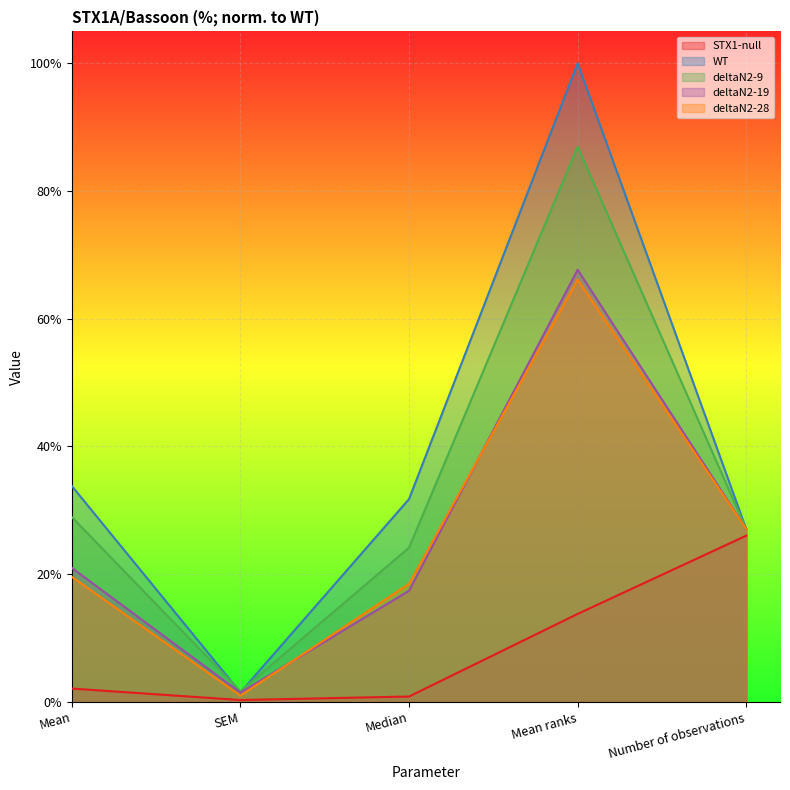

True or false: deltaN2-9 has a value of 0.3 at Mean.

True